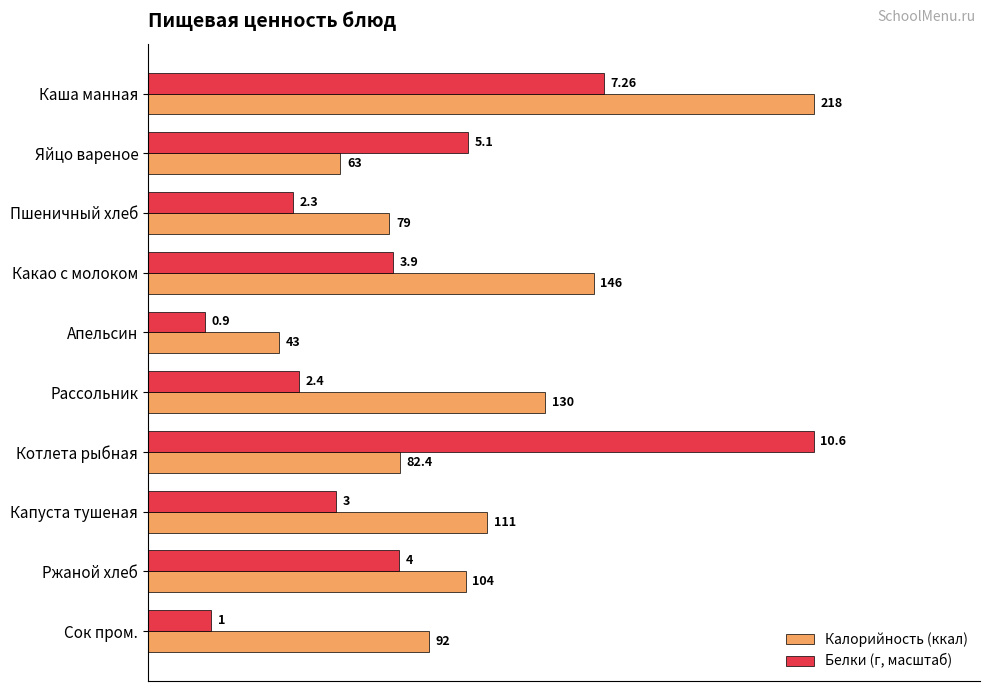

What is the difference between the maximum and second lowest values in the Калорийность (ккал) series?

155.0